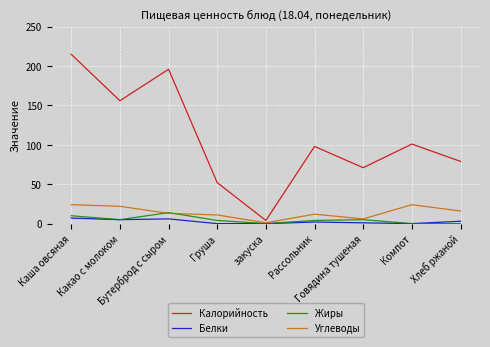

Which series has the largest range (max minus min)?

Калорийность